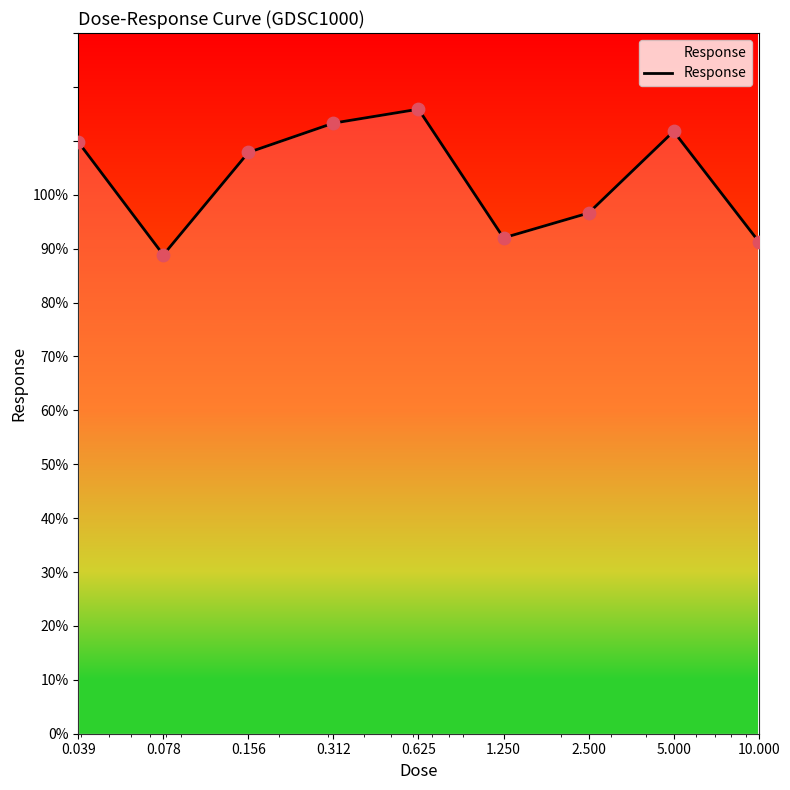

What is the greatest value displayed?

115.9